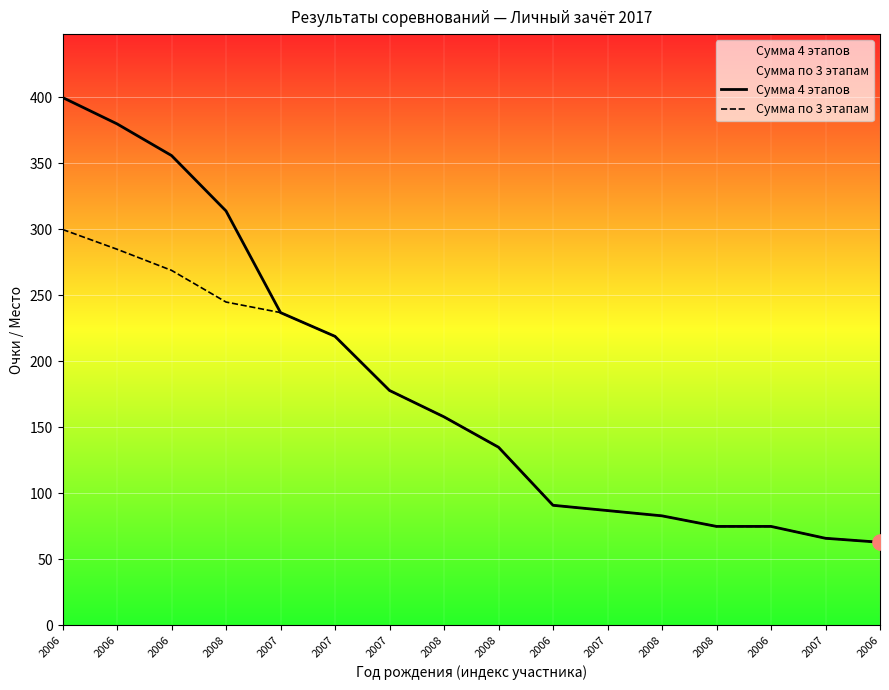

Which series reaches the maximum Y coordinate?

Сумма 4 этапов